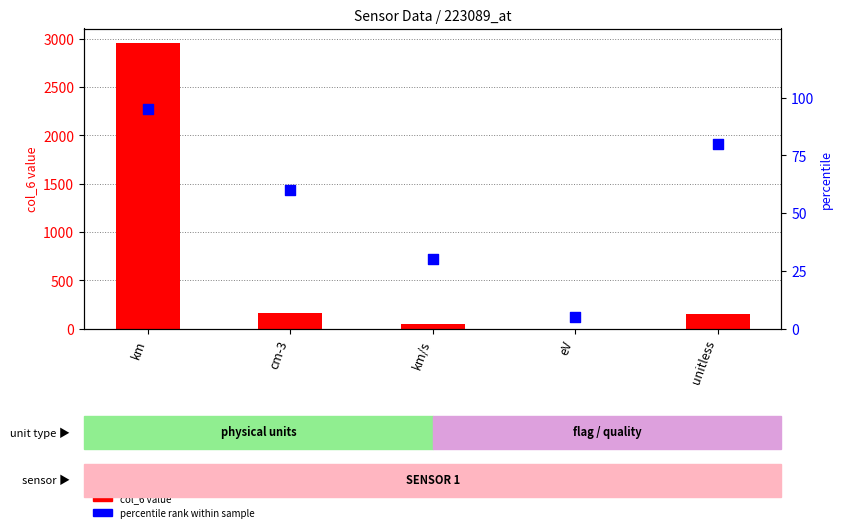

Which series reaches the maximum Y coordinate?

col_6 value